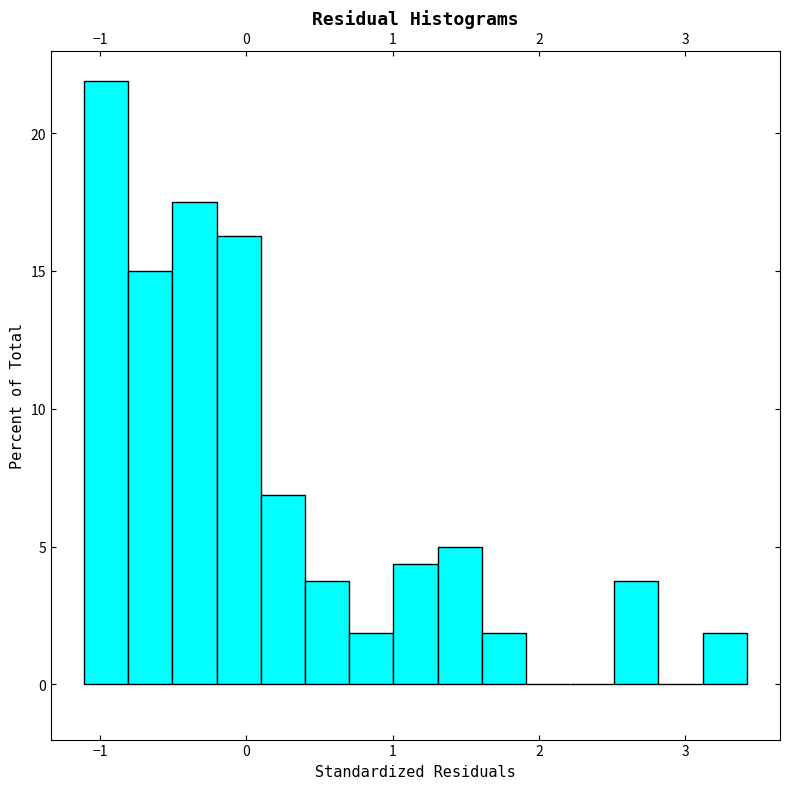

Read against the x-axis, roughly where is the centre of the tallest bar?

-1.0